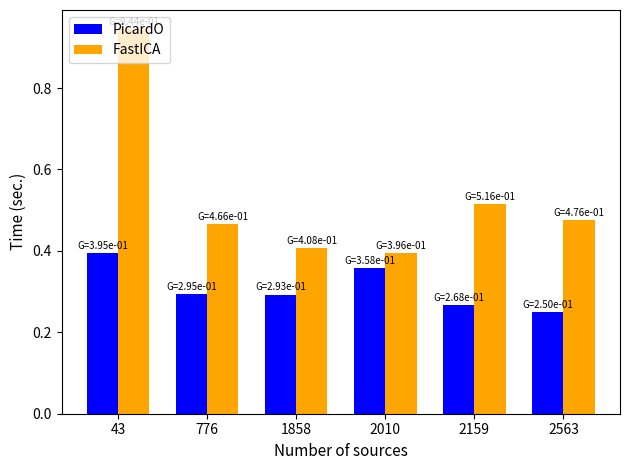

At 2563, list the series in order from largest to smallest.

FastICA, PicardO